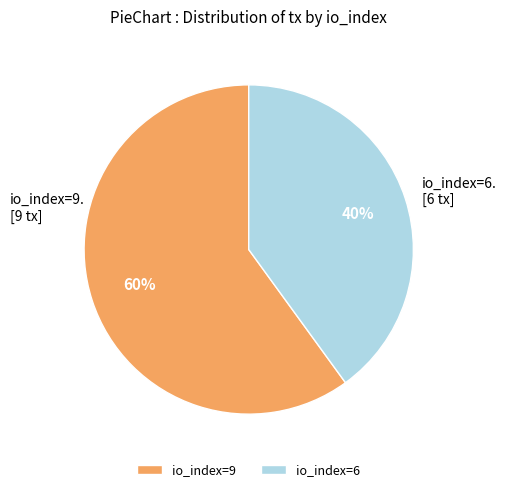

To the nearest percent, what is the difference between the io_index=6 and io_index=9 slice percentages?

20%